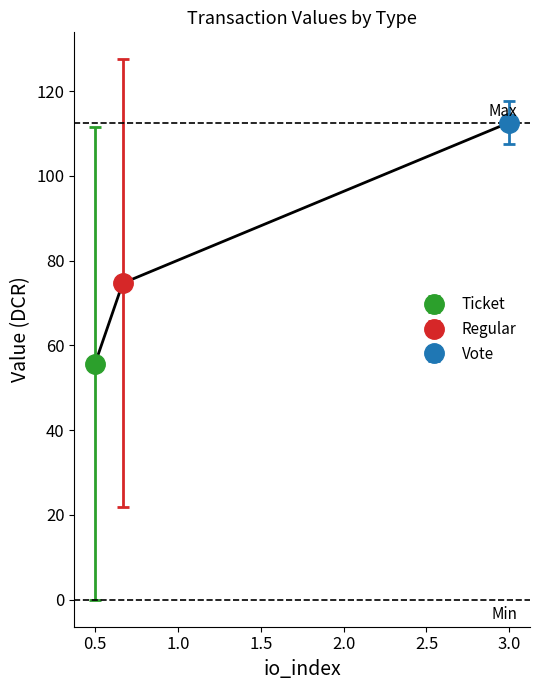

What is the average value?

74.7